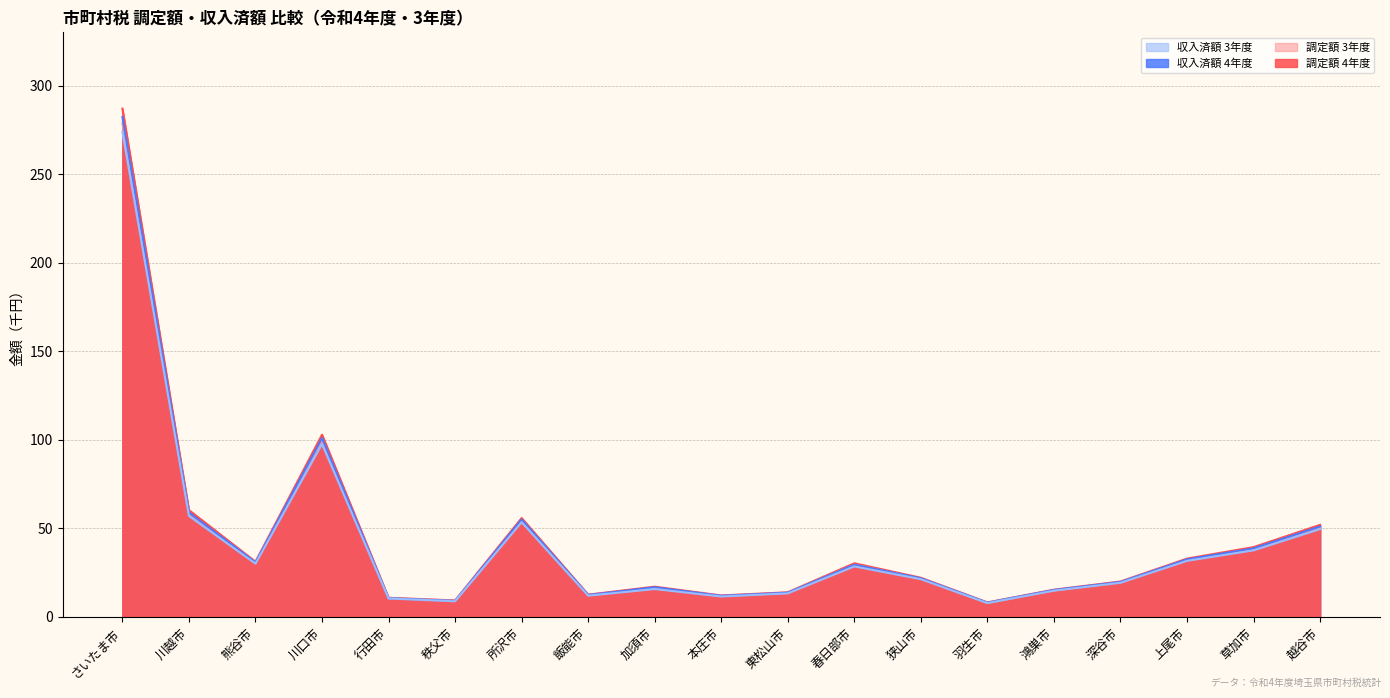

What is the spread (max minus min) of values at 加須市?

1.3